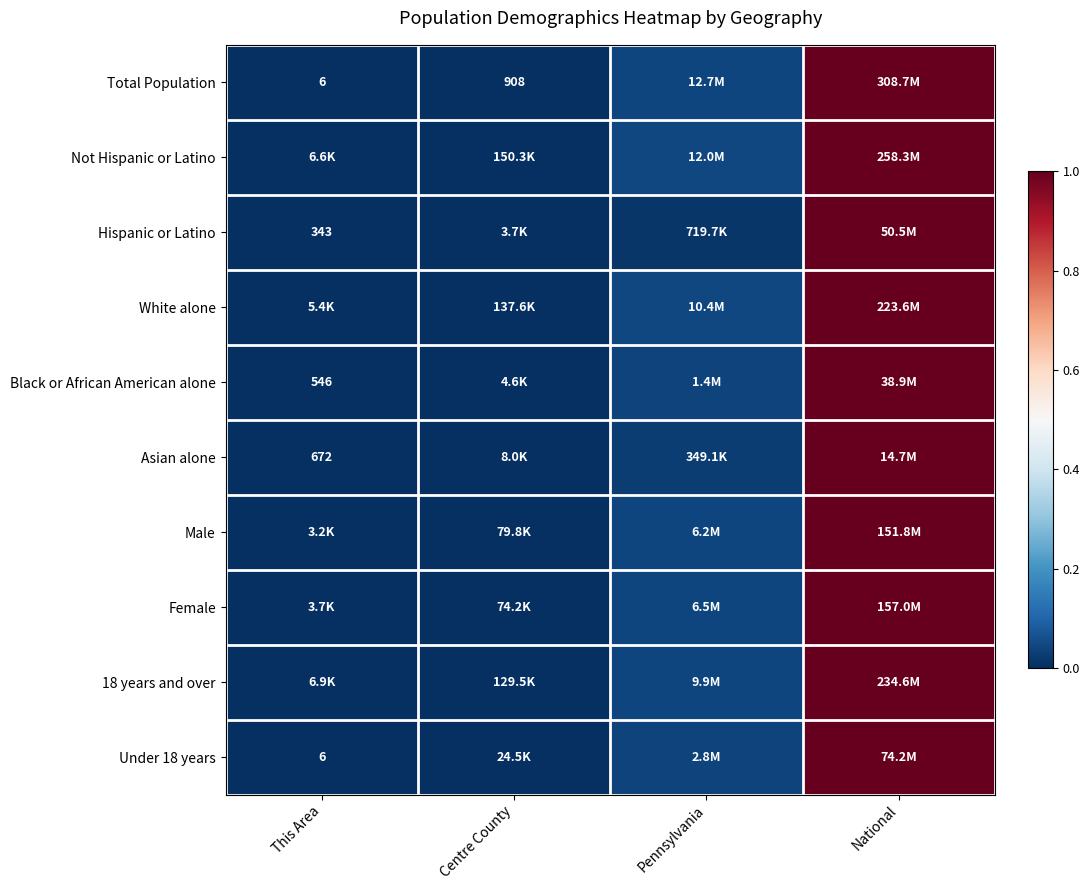

Rank the categories by Male value from lowest to highest.

This Area, Centre County, Pennsylvania, National